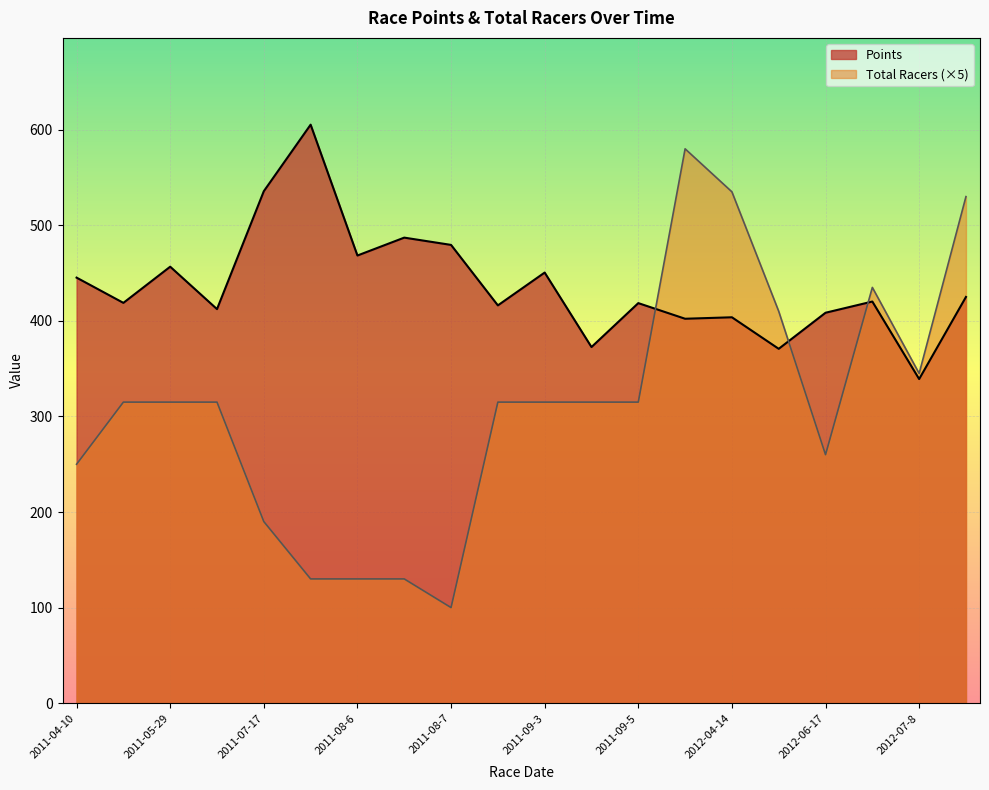

How many values in the Total Racers series exceed 315?

6